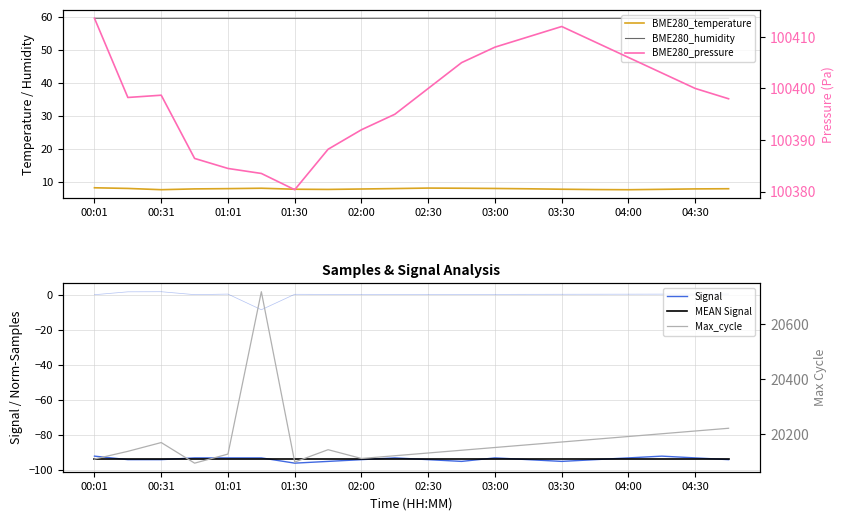

The value of BME280_pressure at 02:30 is 153313.0. True or false?

False